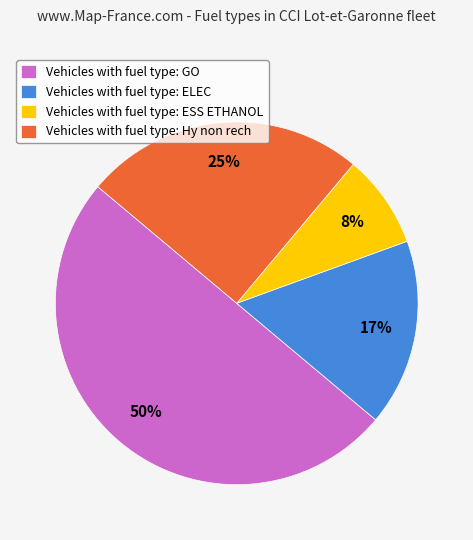

Is the sum of Vehicles with fuel type: Hy non rech and Vehicles with fuel type: ESS ETHANOL greater than half?

No